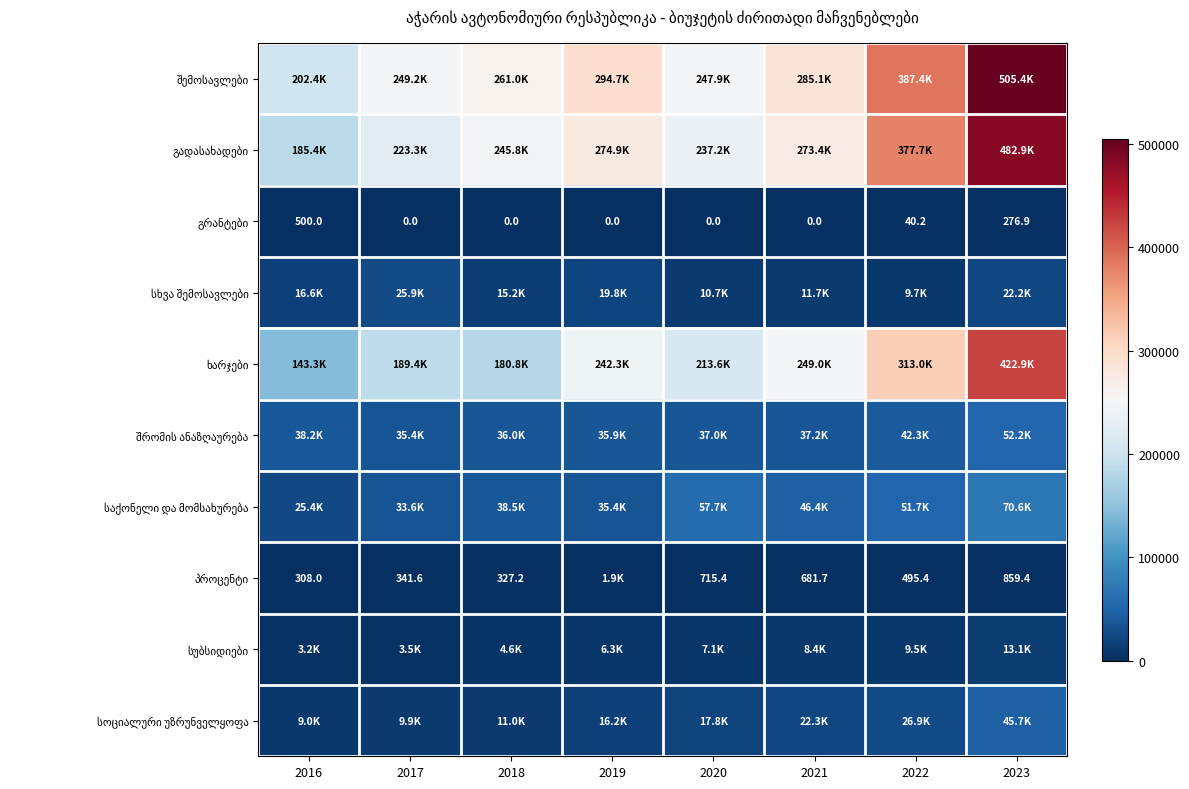

Between 2016 and 2019, which series saw the biggest shift?

ხარჯები